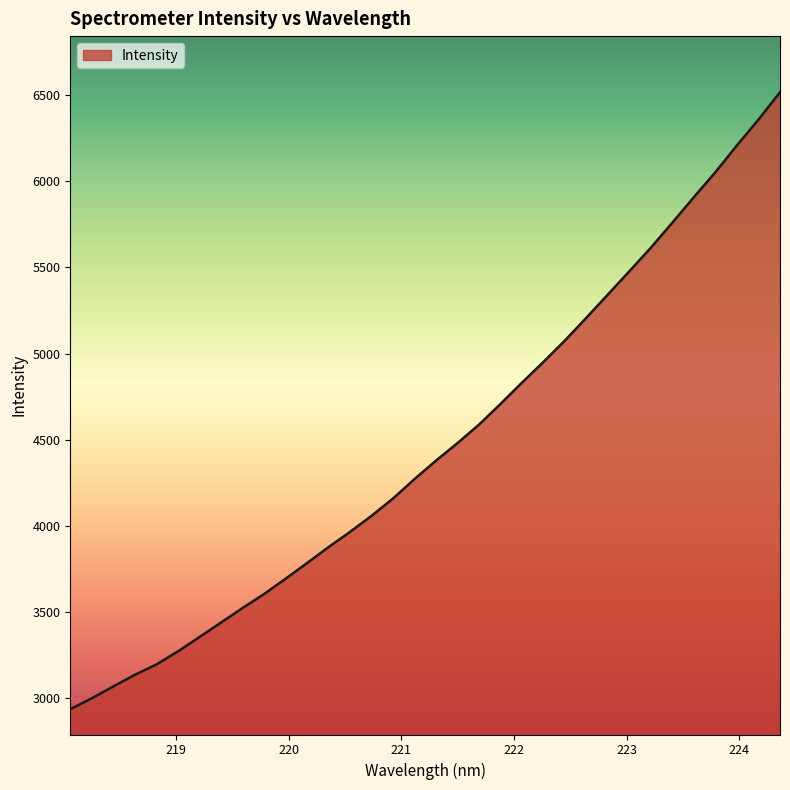

What is the smallest value displayed?

2936.9